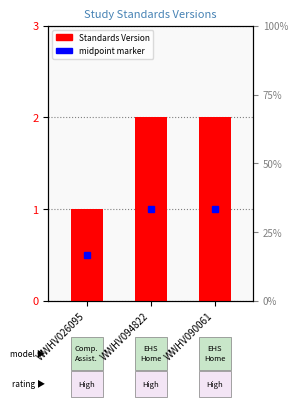

What position from the left is WWHV090061?

3